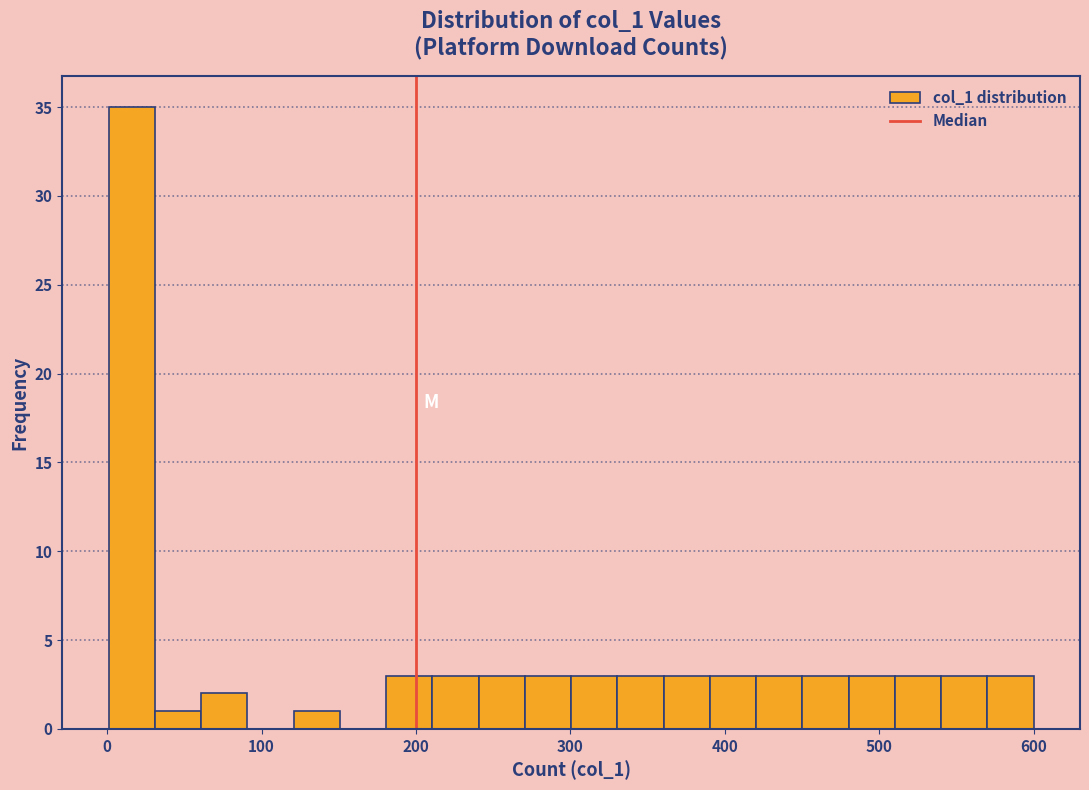

Around what value on the x-axis is the tallest bar? Give the approximate position of its centre, as read against the axis.

20